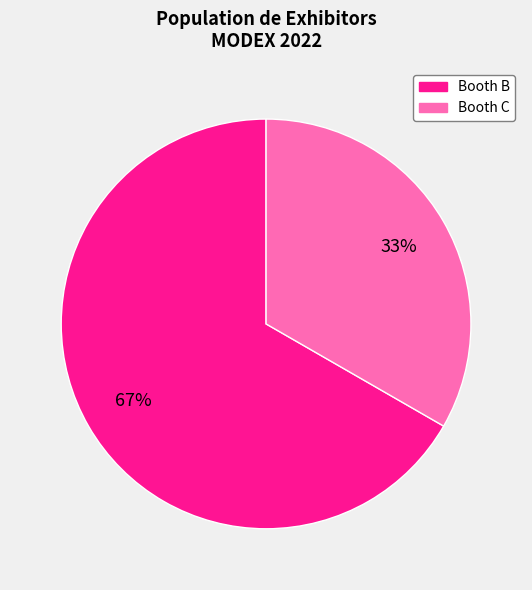

Count the number of slices in the pie.

2